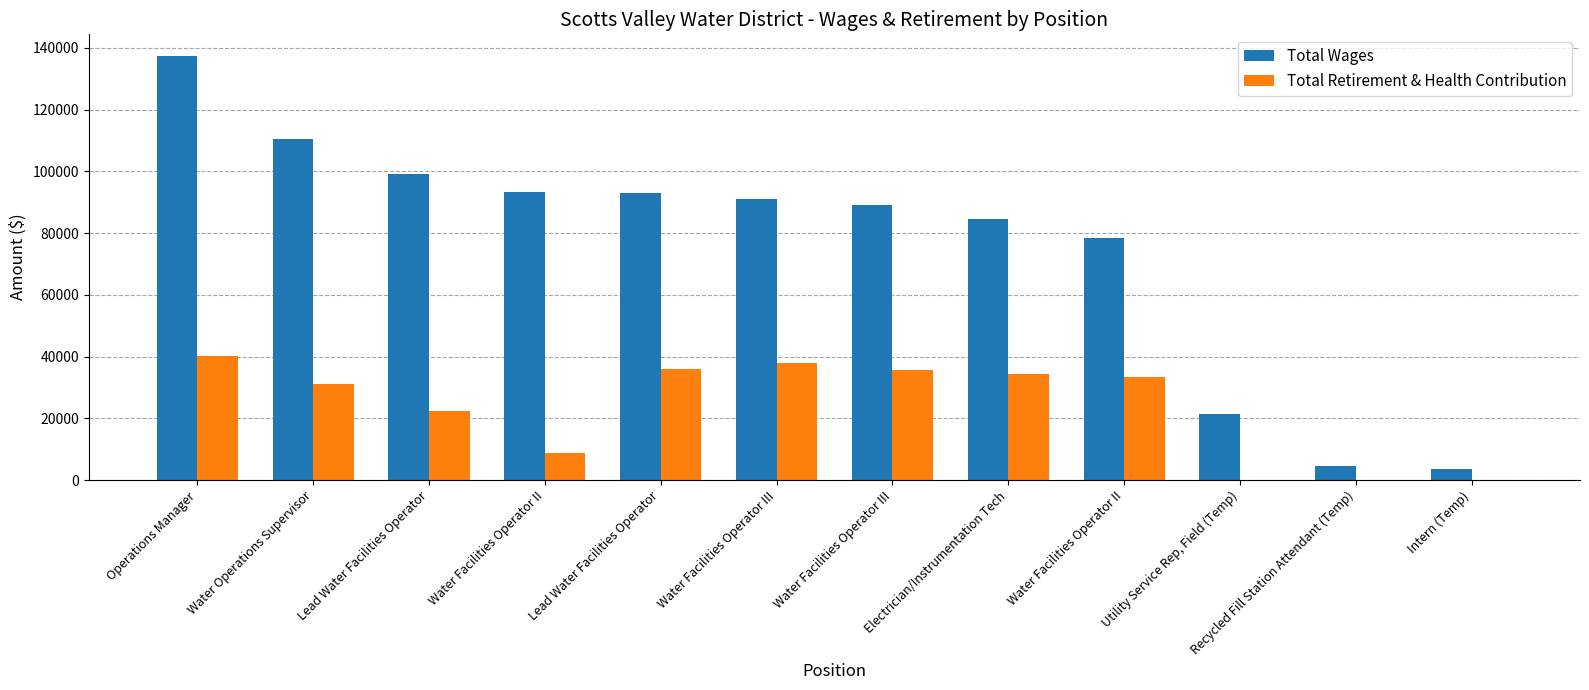

At Water Facilities Operator II, list the series in order from smallest to largest.

Total Retirement & Health Contribution, Total Wages